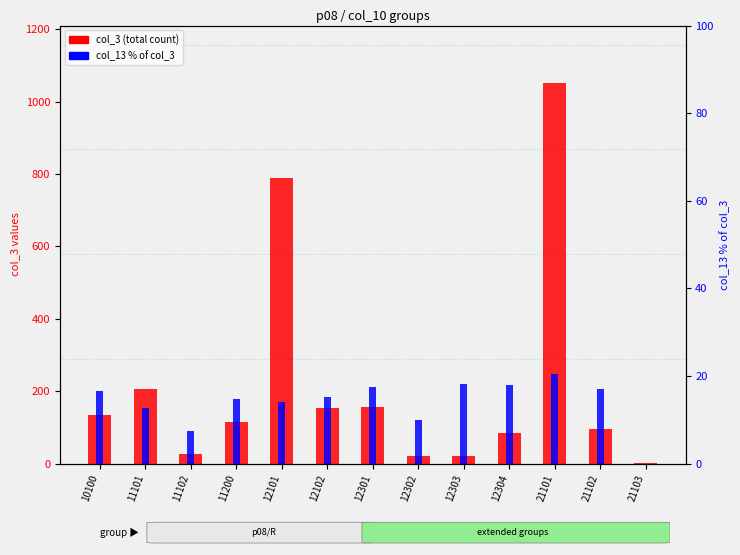

Which series changed the most between 12302 and 12304?

col_3 (total count)